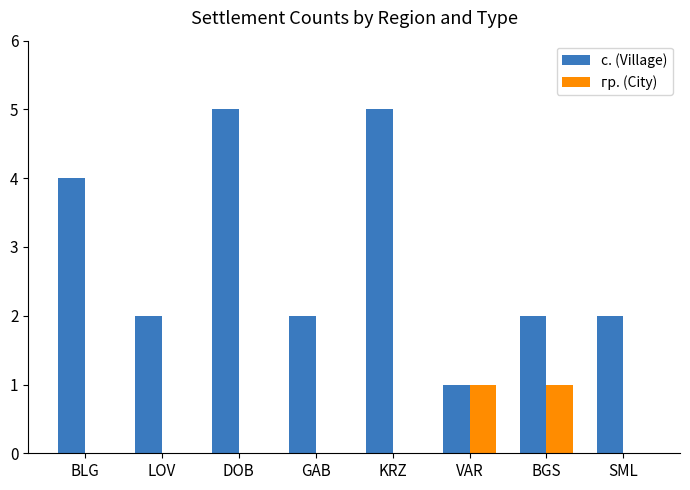

What is the greatest value displayed?

5